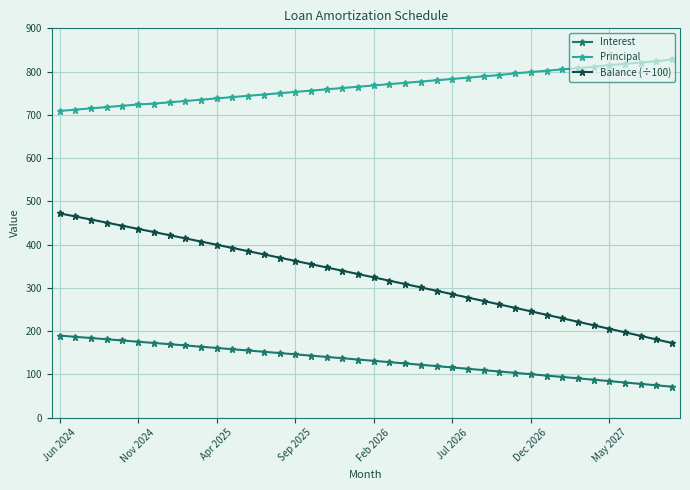

How many data points does each series have?

40